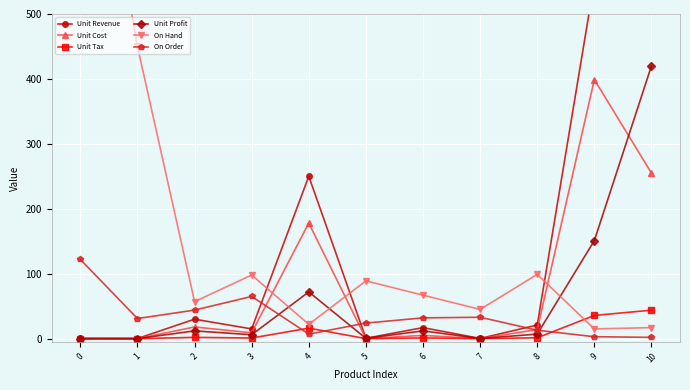

Is the value of Unit Profit at 0 greater than the value of Unit Tax at 9?

No